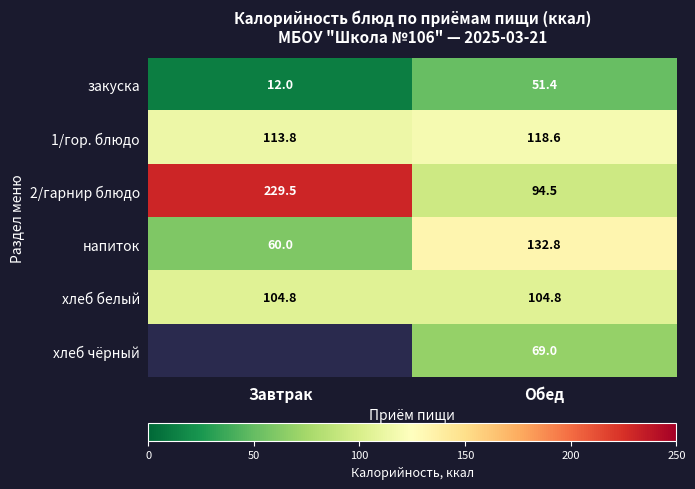

Where does the 2/гарнир блюдо series first go above 229?

Завтрак